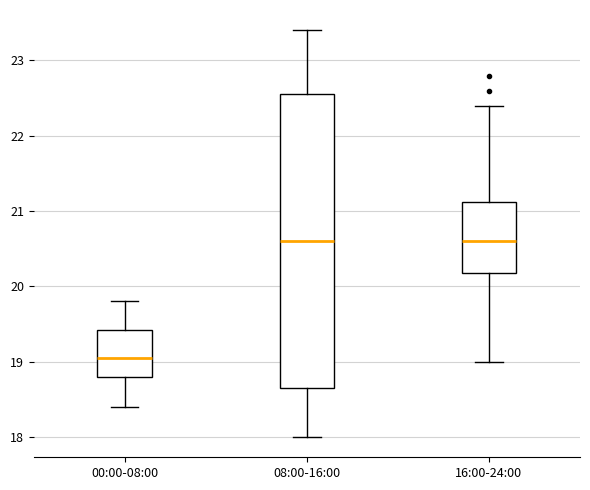

Which box has the lowest median line?

00:00-08:00